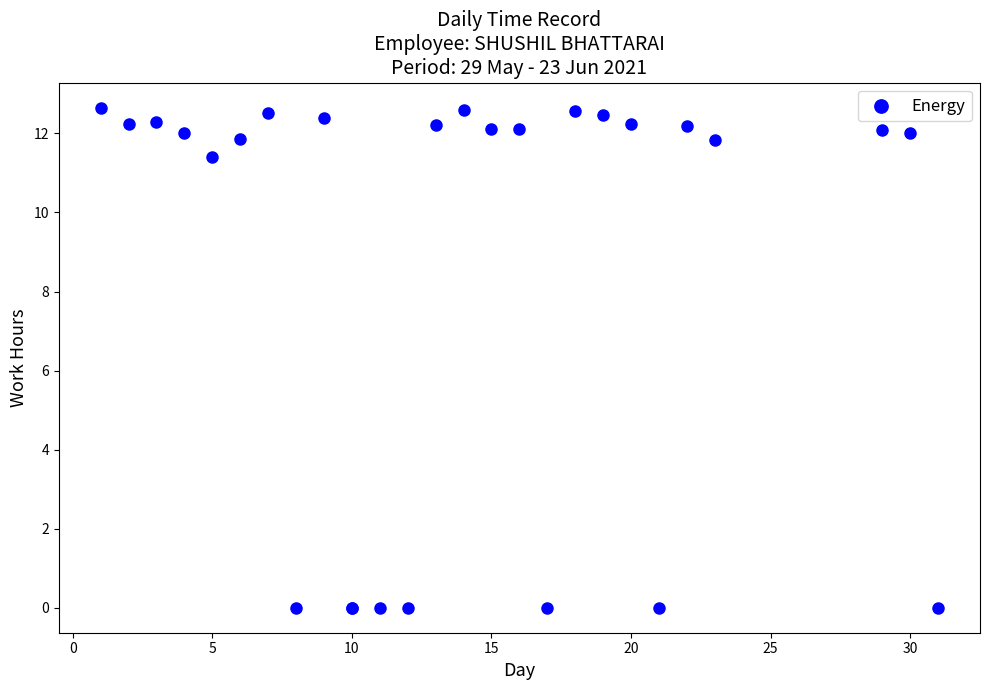

What Y value in the scatter plot is closest to 6?

11.4